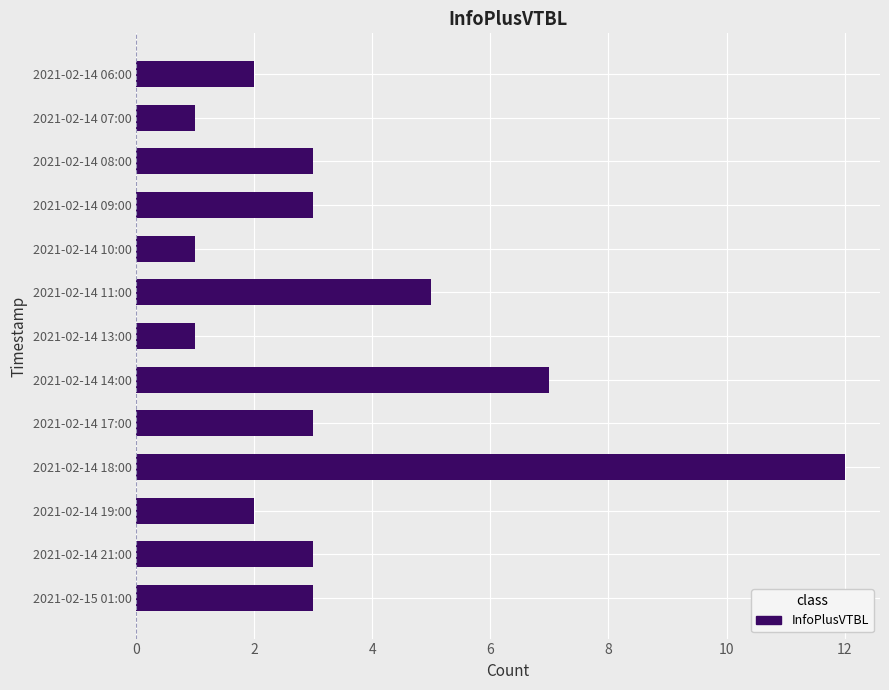

Between 2021-02-14 07:00 and 2021-02-14 14:00, which is larger?

2021-02-14 14:00